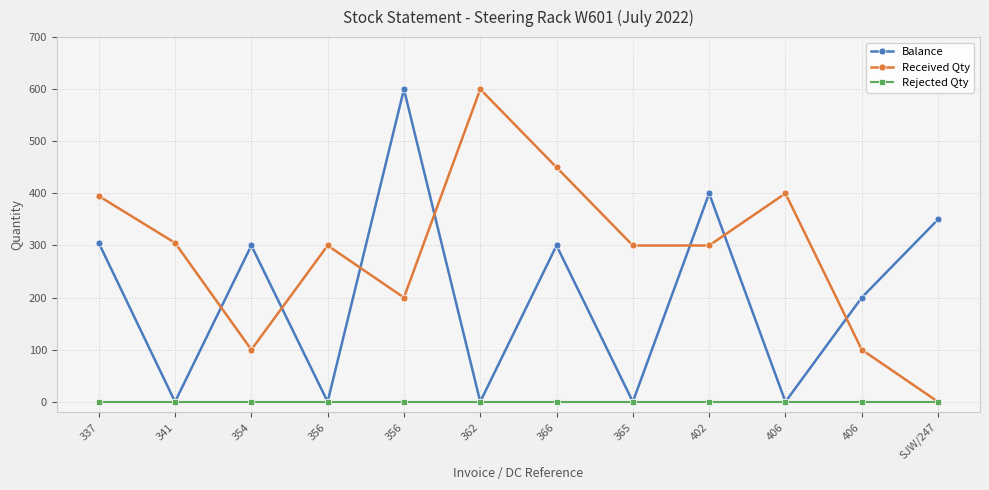

At which category is the sum across all series the highest?

356